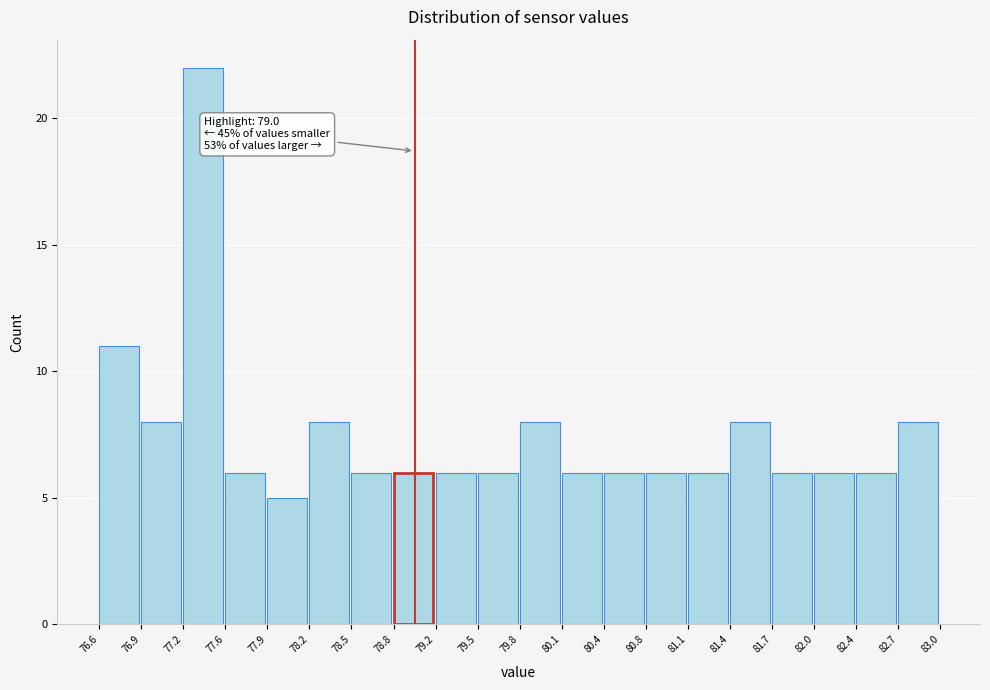

Over which range of the x-axis is the bar tallest?

77.2 to 77.6